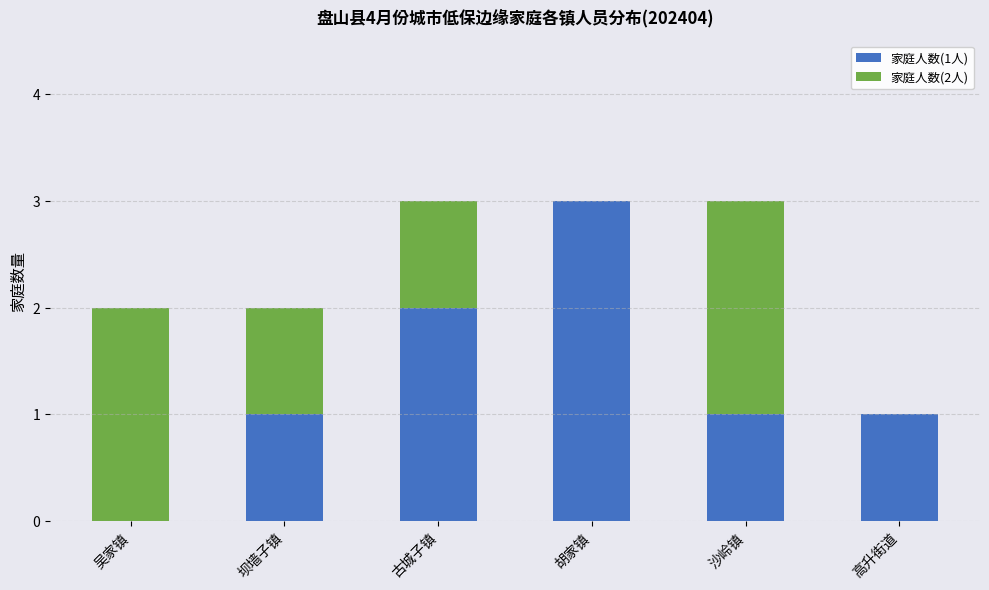

True or false: 家庭人数(1人) has a value of 2 at 坝墙子镇.

False